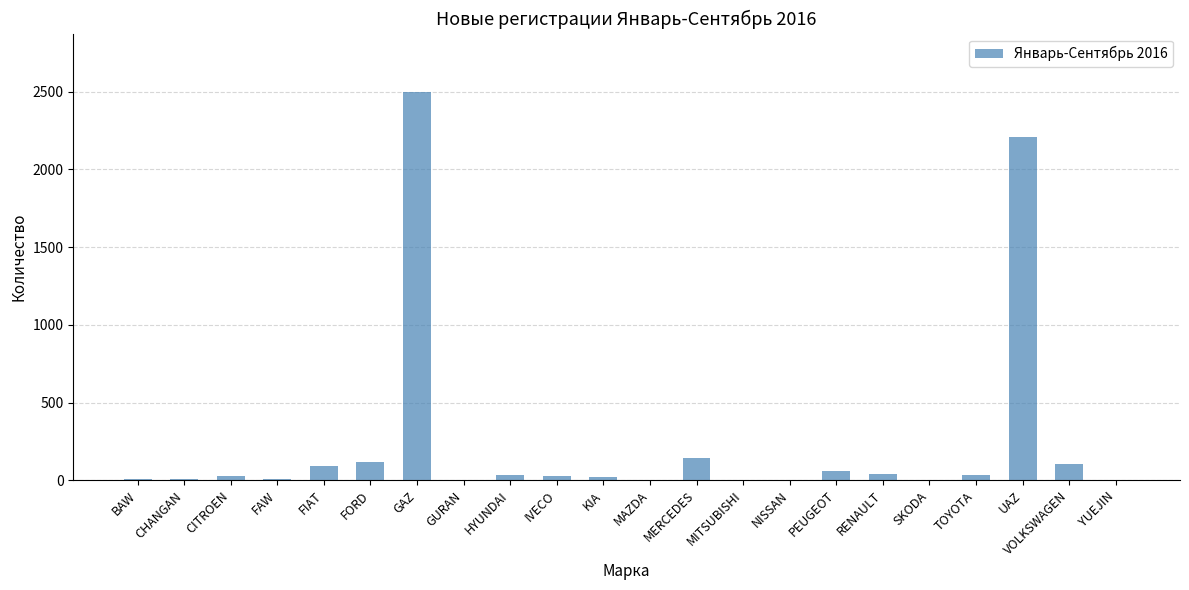

What is the average value?

247